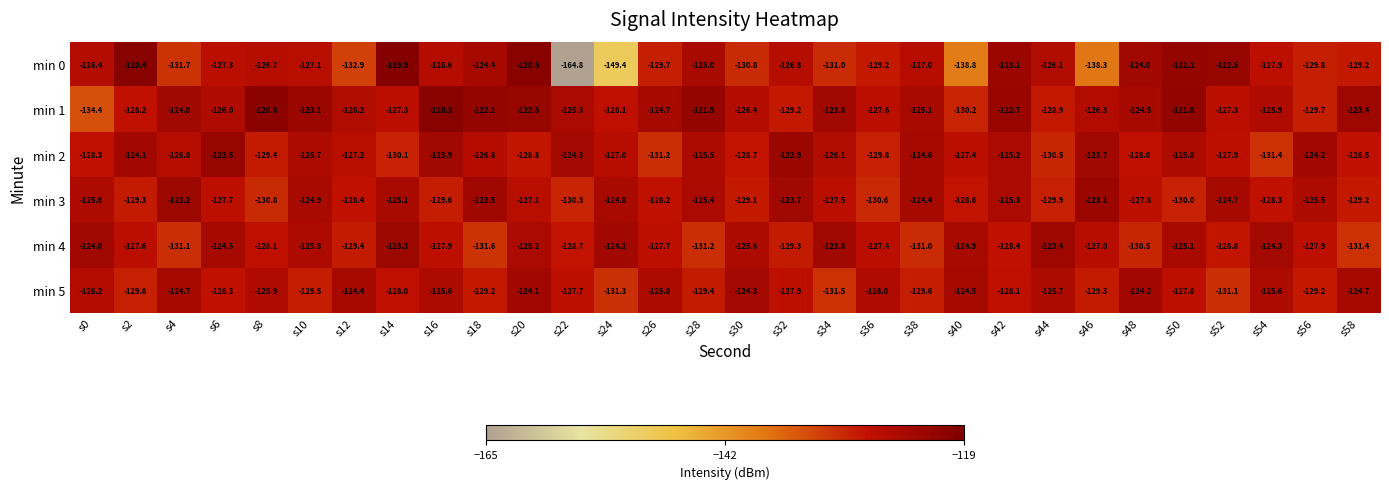

How many values in the min 2 series exceed -126?

12